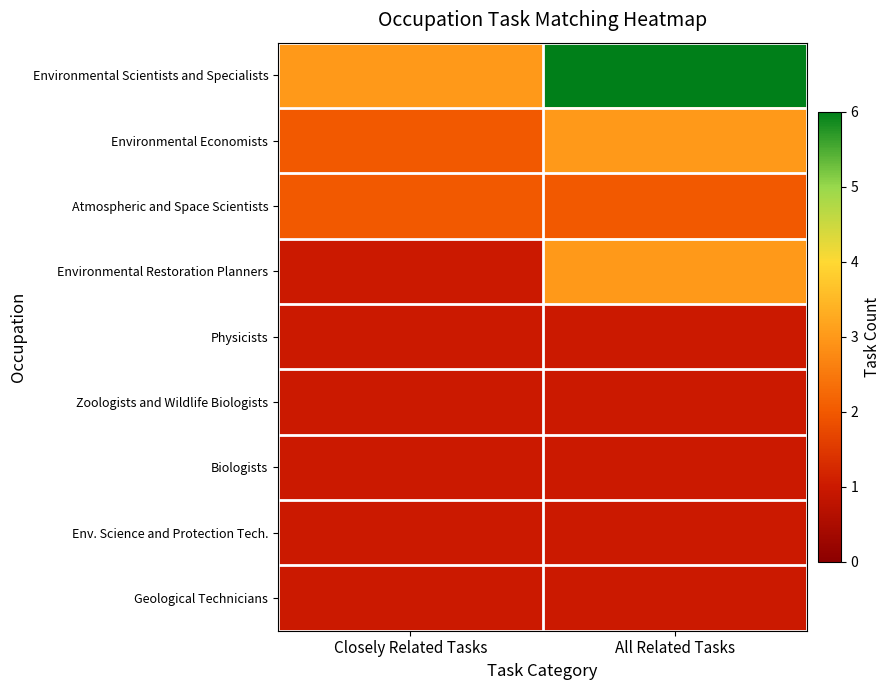

What is the minimum value shown in the chart?

1